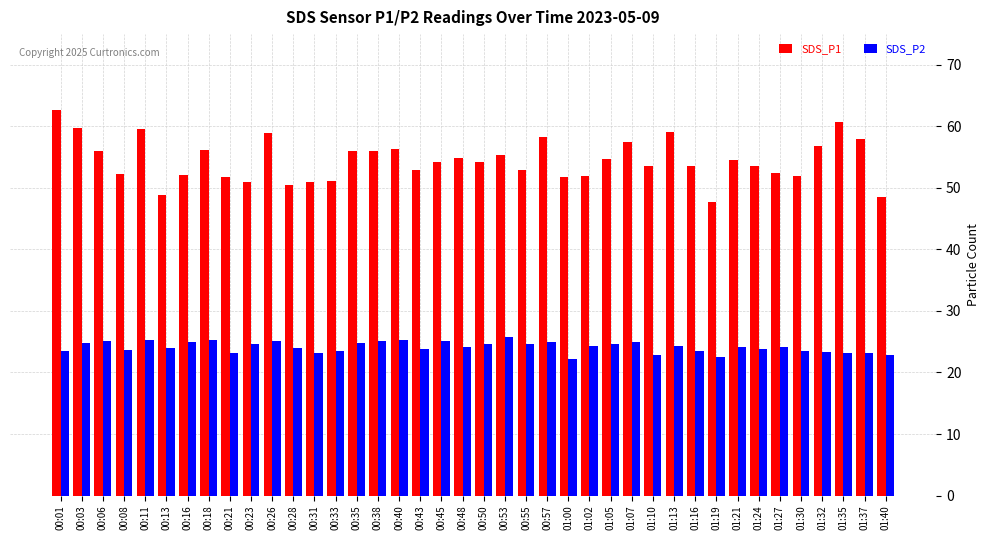

What is the greatest value displayed?

62.7